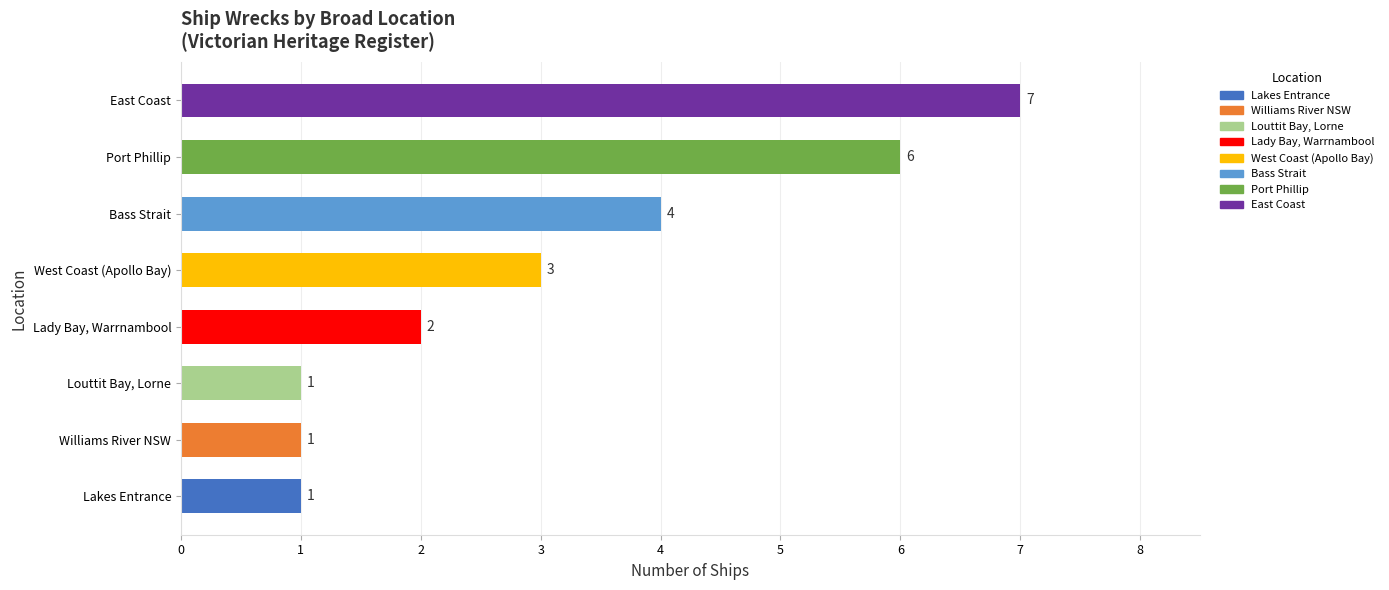

What is the change in value from West Coast (Apollo Bay) to Port Phillip?

+3